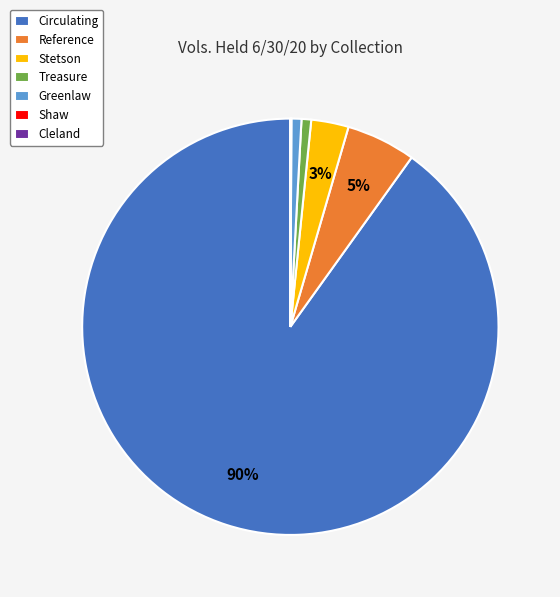

True or false: Circulating accounts for 90% of the total.

True